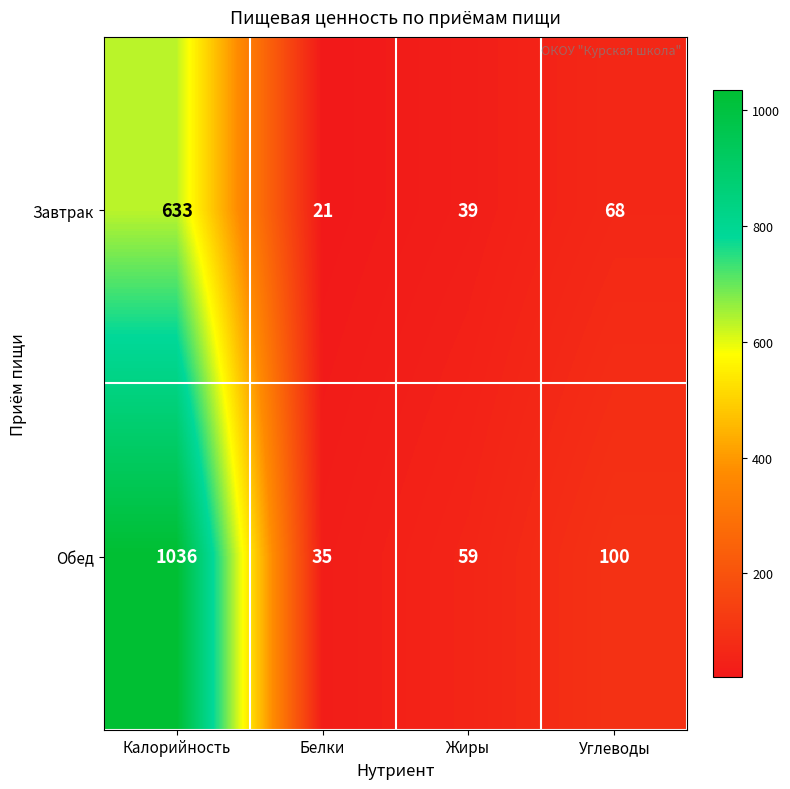

List the series in order of their overall mean, highest first.

Обед, Завтрак